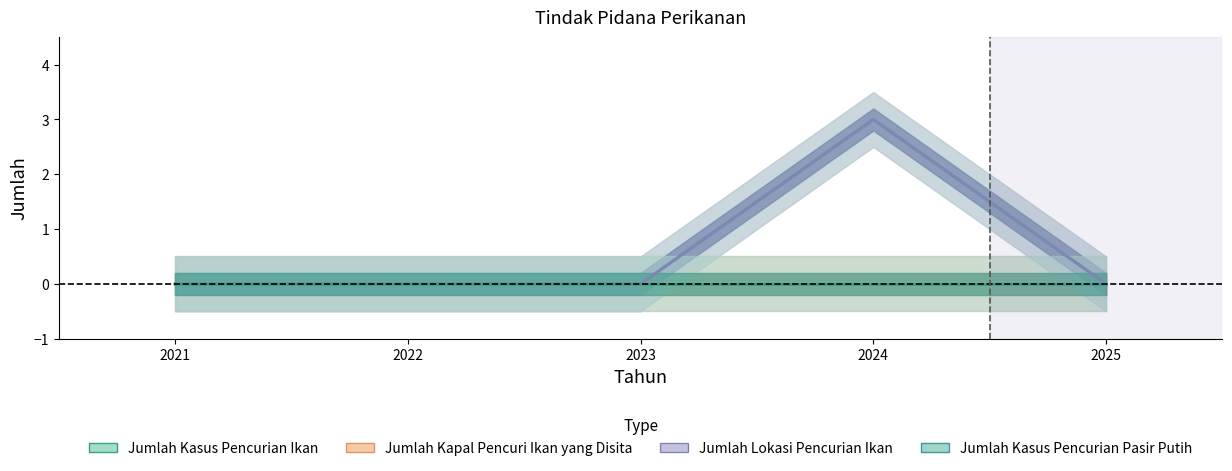

Is the value of Jumlah Kasus Pencurian Ikan at 2022 greater than the value of Jumlah Lokasi Pencurian Ikan at 2021?

No